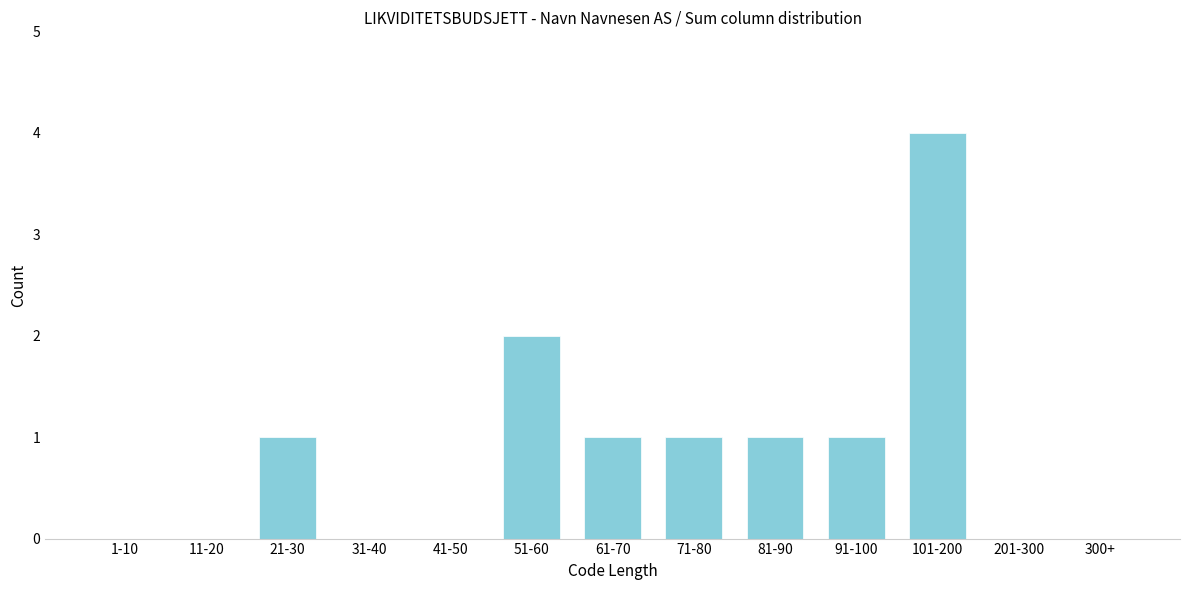

Reading right to left, extract all data points from this chart.

300+=0	201-300=0	101-200=4	91-100=1	81-90=1	71-80=1	61-70=1	51-60=2	41-50=0	31-40=0	21-30=1	11-20=0	1-10=0